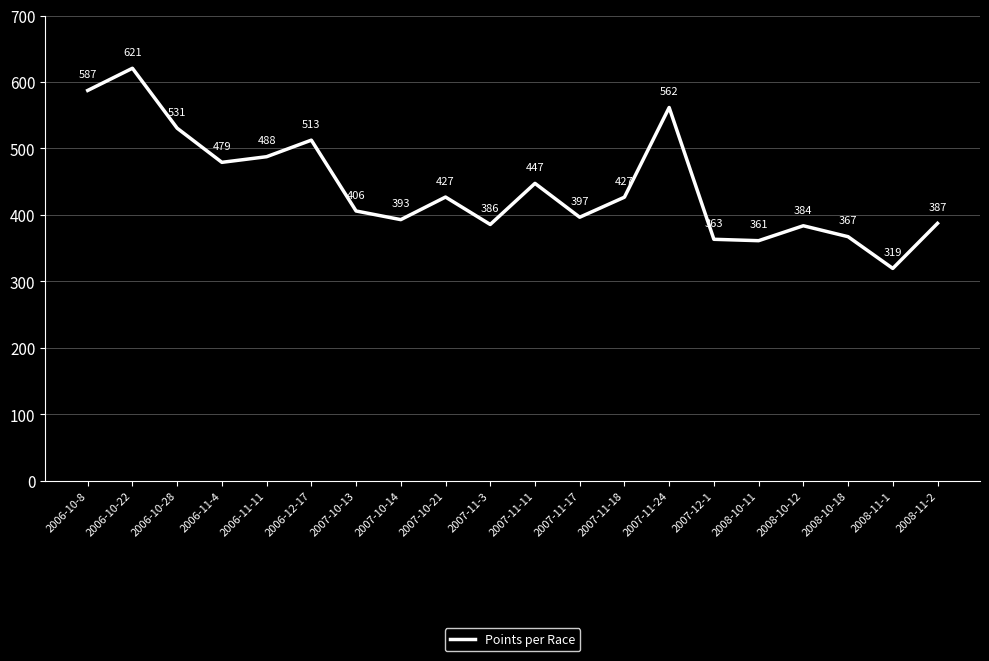

The value at 2007-10-21 is 677.2. True or false?

False